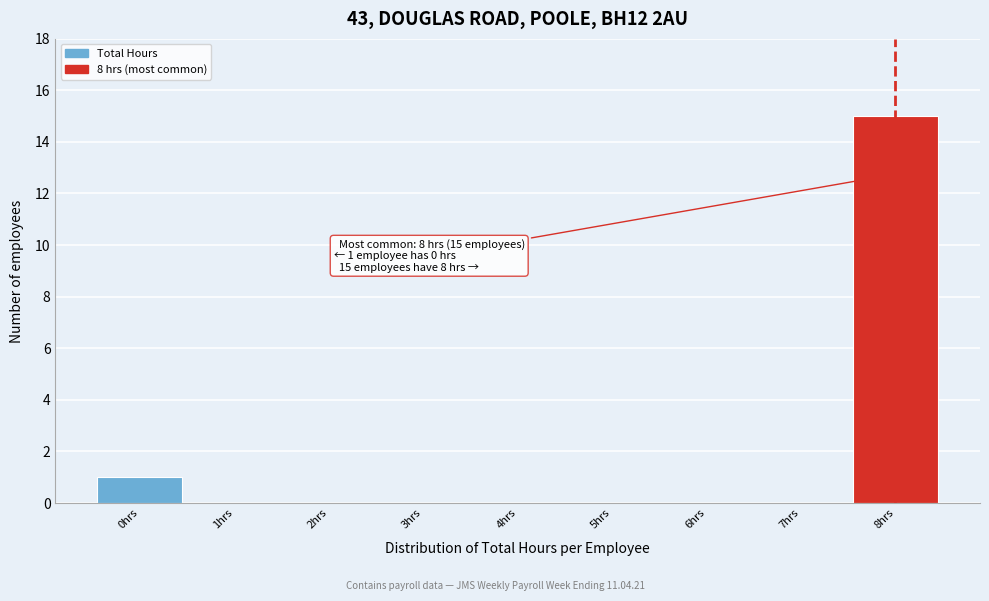

Reading left to right, list all the values displayed in this chart.

0hrs=1	1hrs=0	2hrs=0	3hrs=0	4hrs=0	5hrs=0	6hrs=0	7hrs=0	8hrs=15